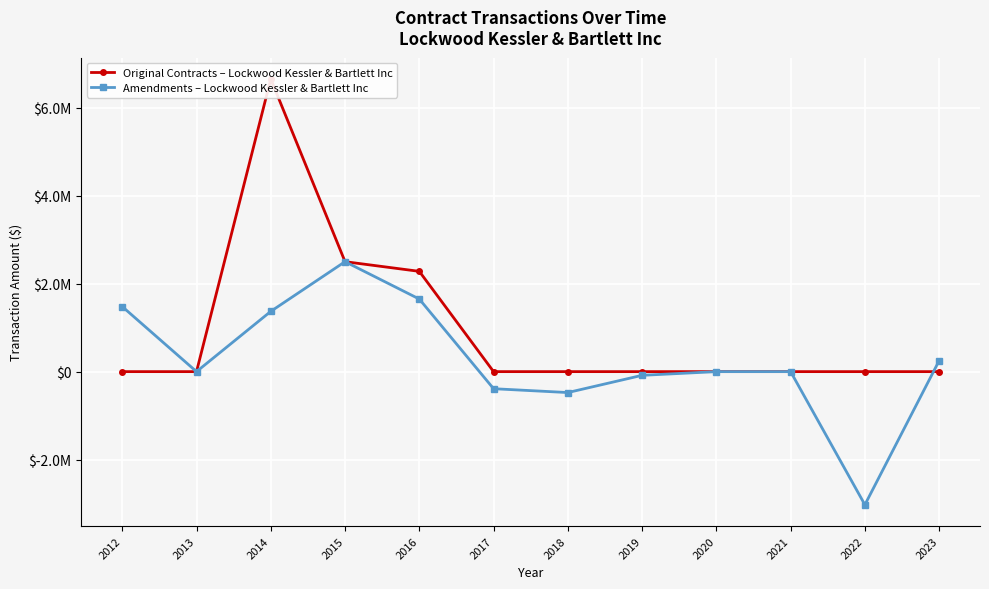

What is the sum of all Original Contracts – Lockwood Kessler & Bartlett Inc values?

11434000.0